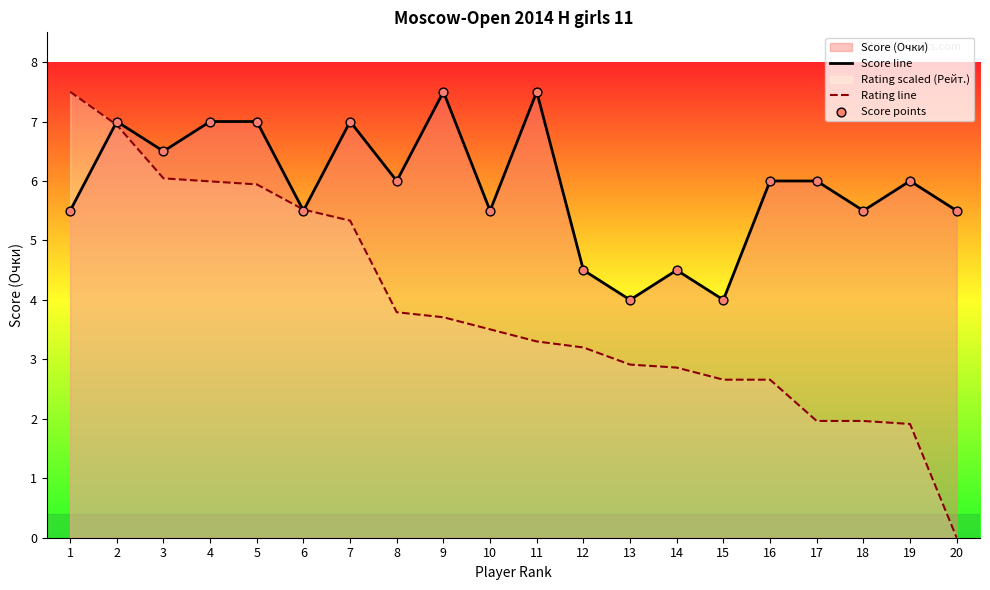

Which series reaches the minimum Y coordinate?

Rating line